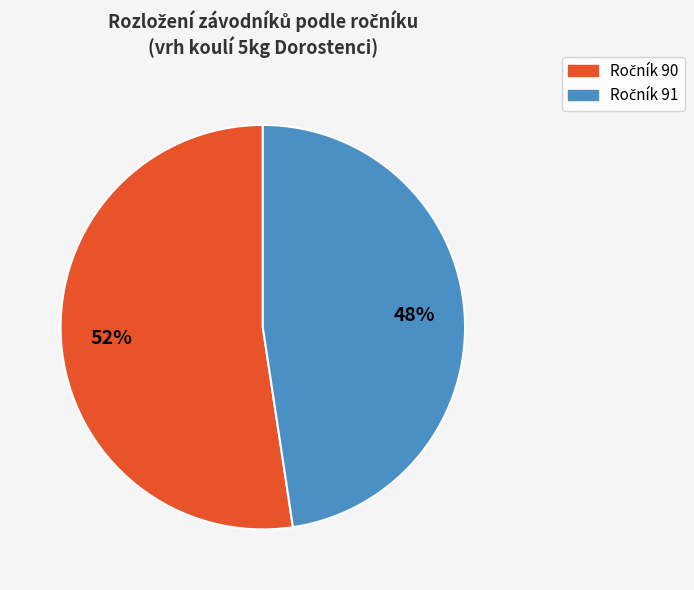

To the nearest percent, what is the average slice percentage?

50%